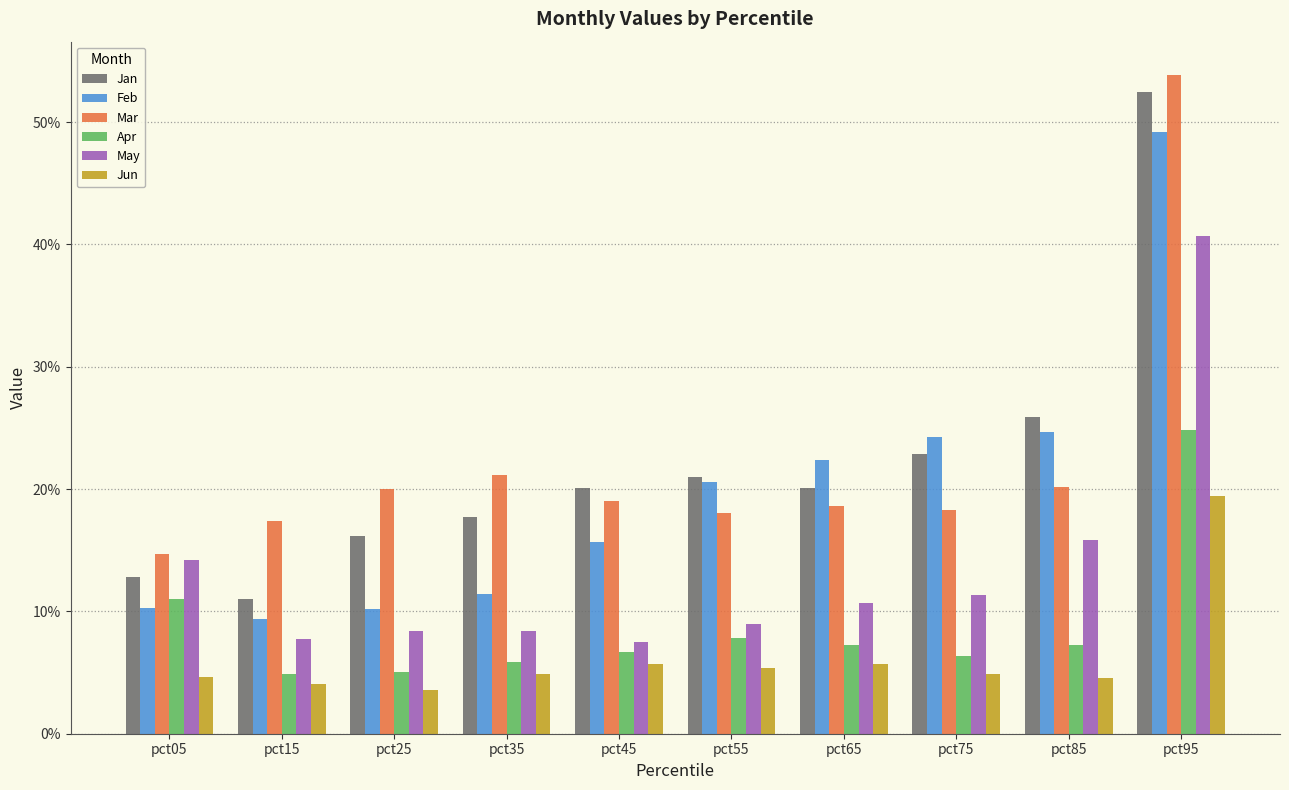

Are the bars horizontal?

No